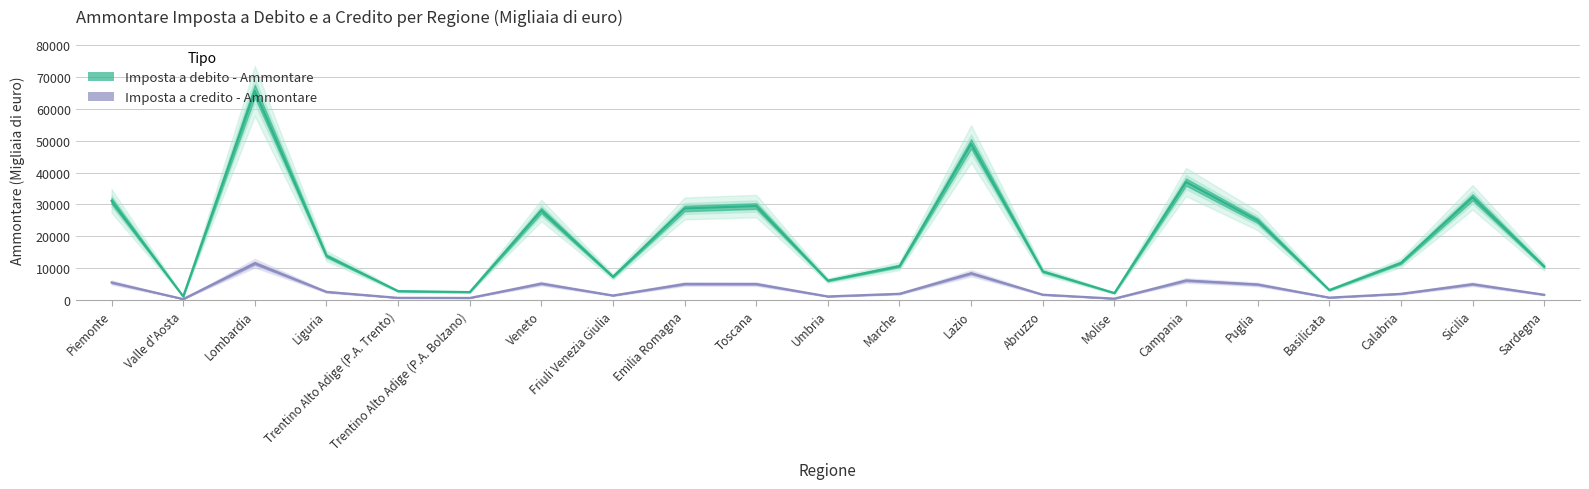

How many series are shown in this chart?

2